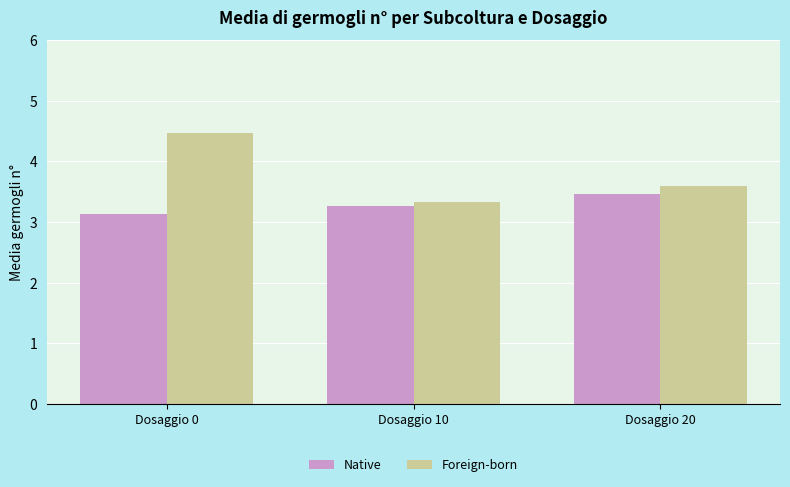

What is the total value across all series at Dosaggio 10?

6.6